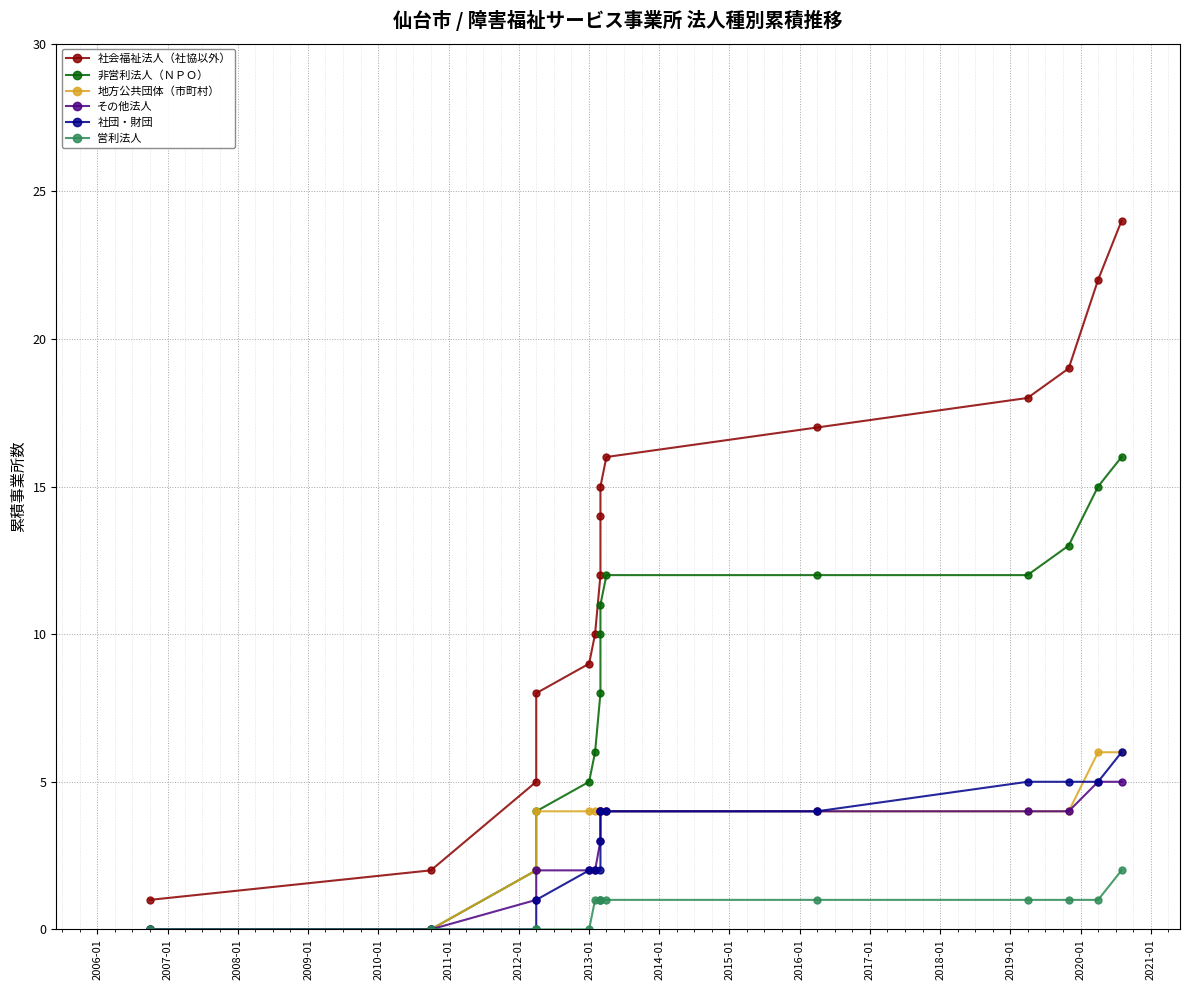

How many data points in 社会福祉法人（社協以外） are less than 14?

7